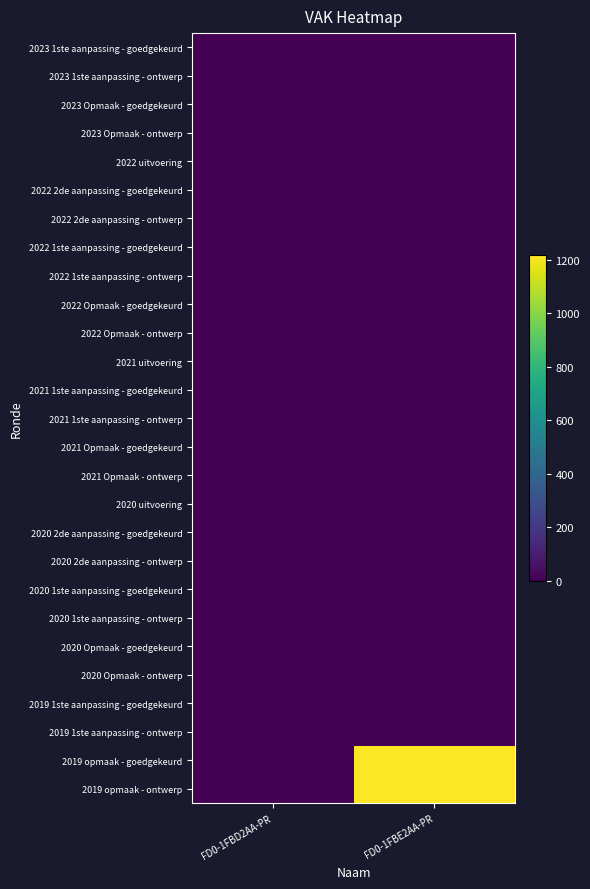

How many distinct data groups are displayed?

27